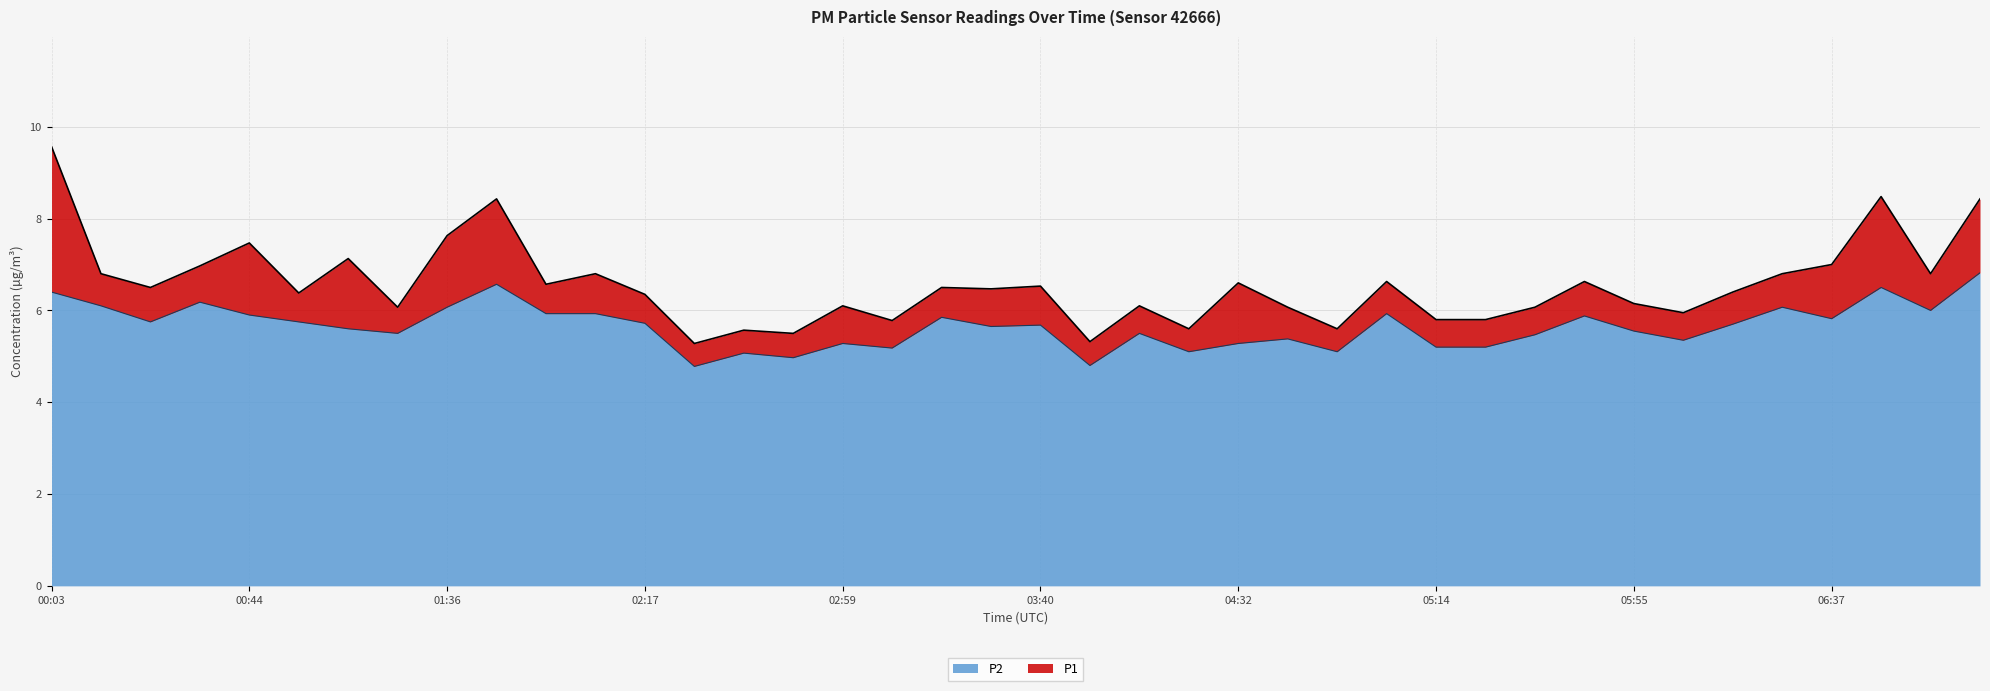

How many values in the P2 series exceed 5?

37